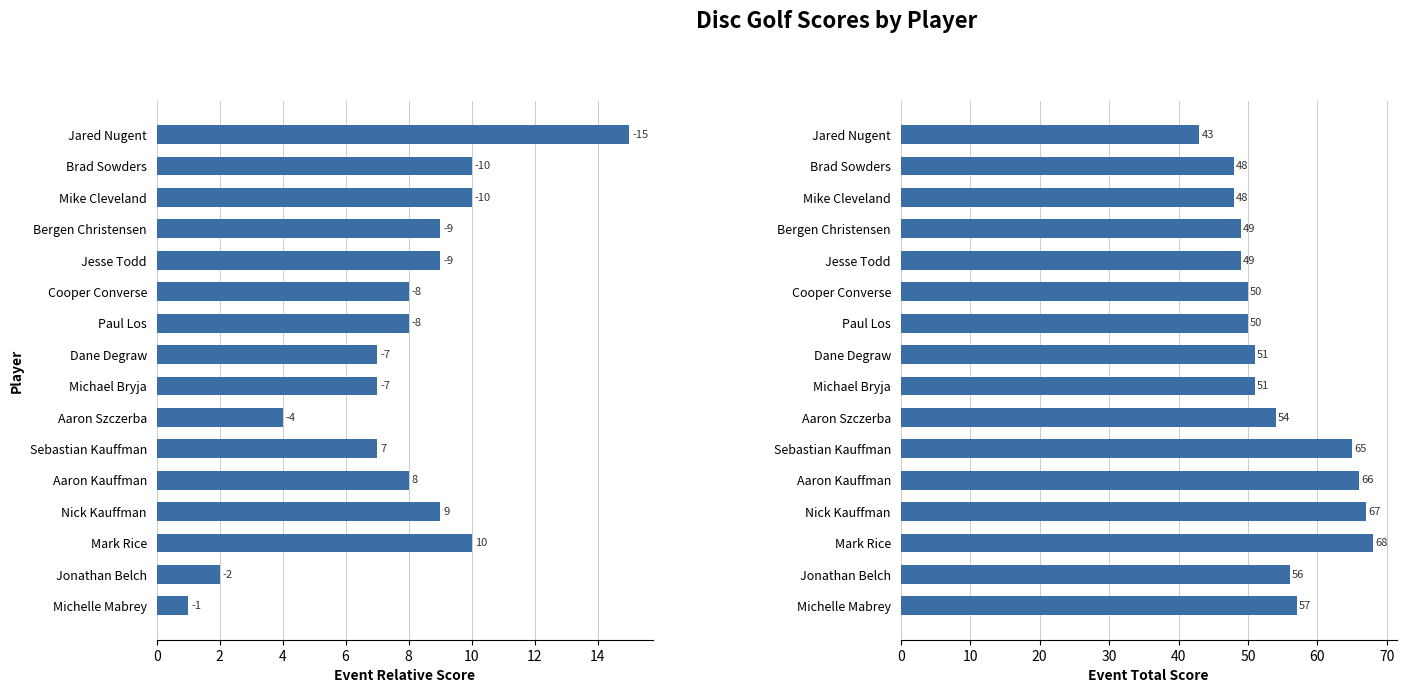

At how many categories does at least one series exceed 47?

15